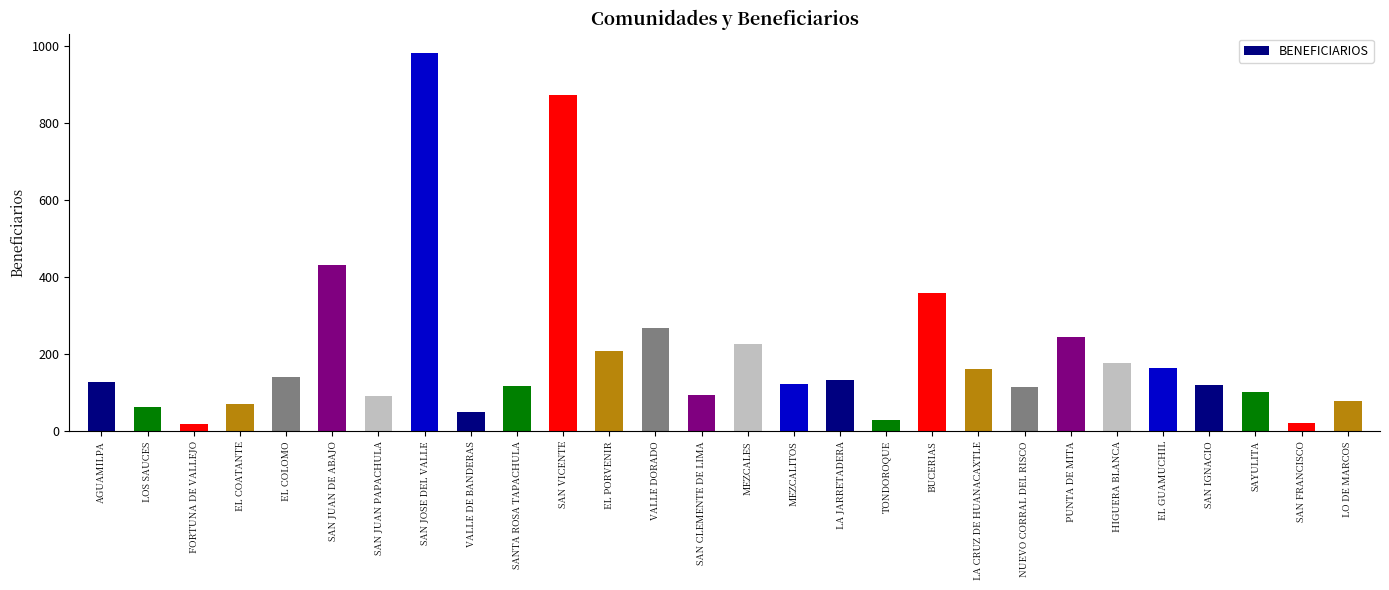

What is the label of the 5th bar from the right?

EL GUAMUCHIL